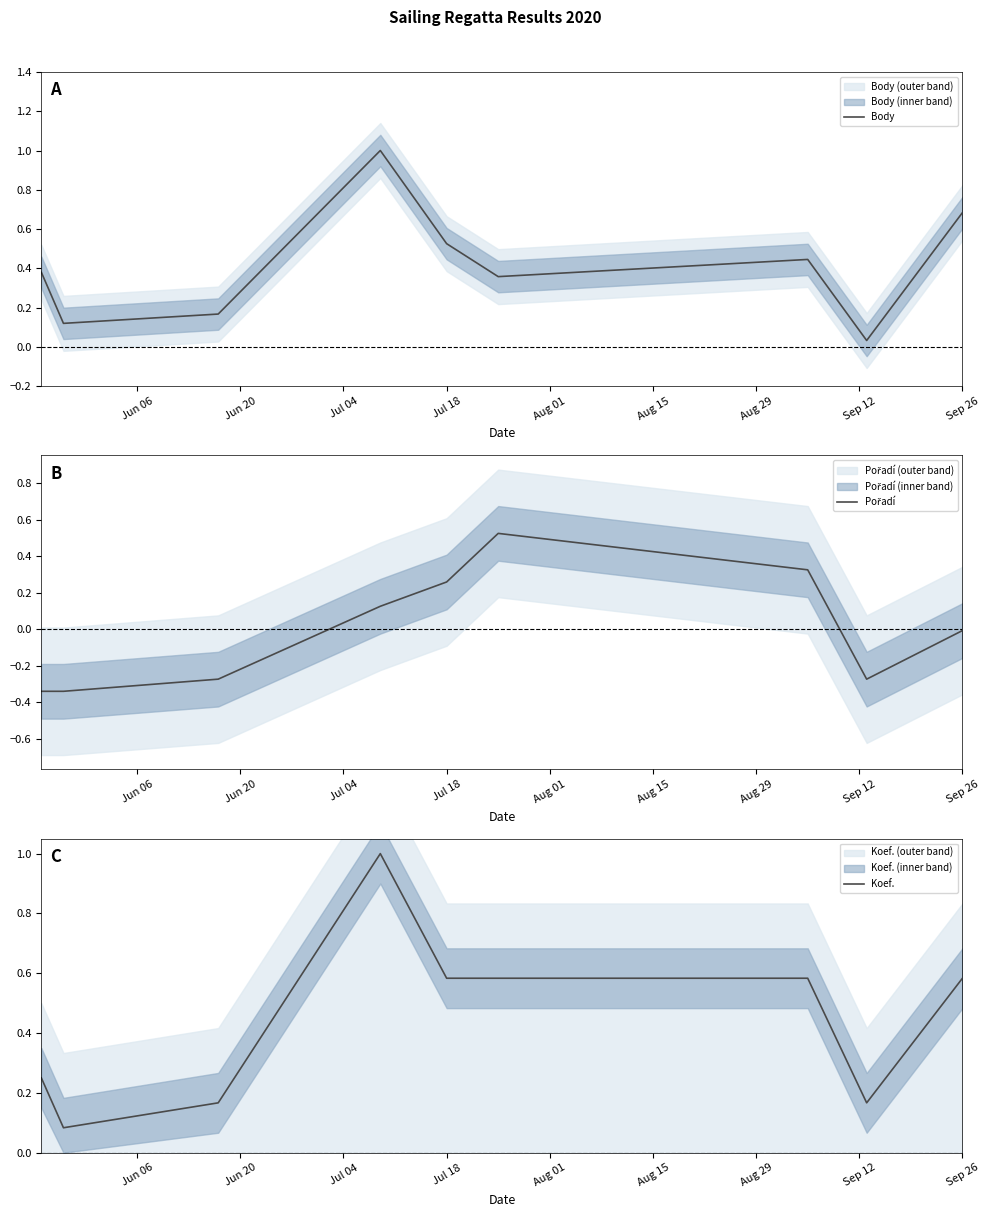

How many interior local valleys does the Body series have?

3